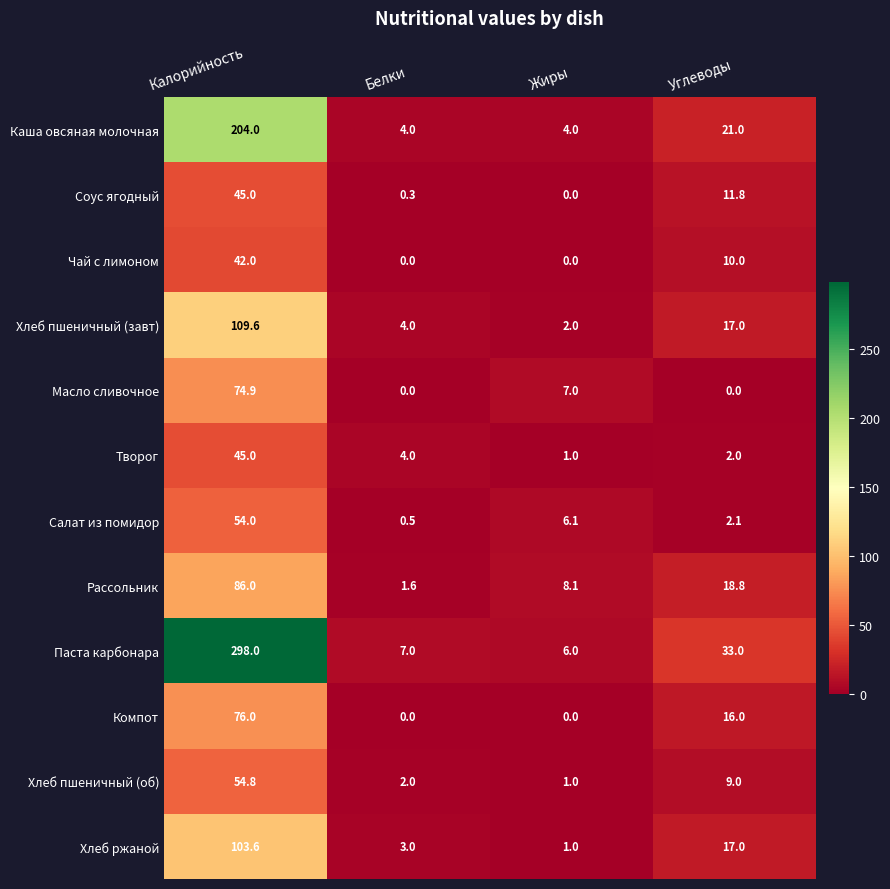

What is the lowest value of the Творог series?

1.0